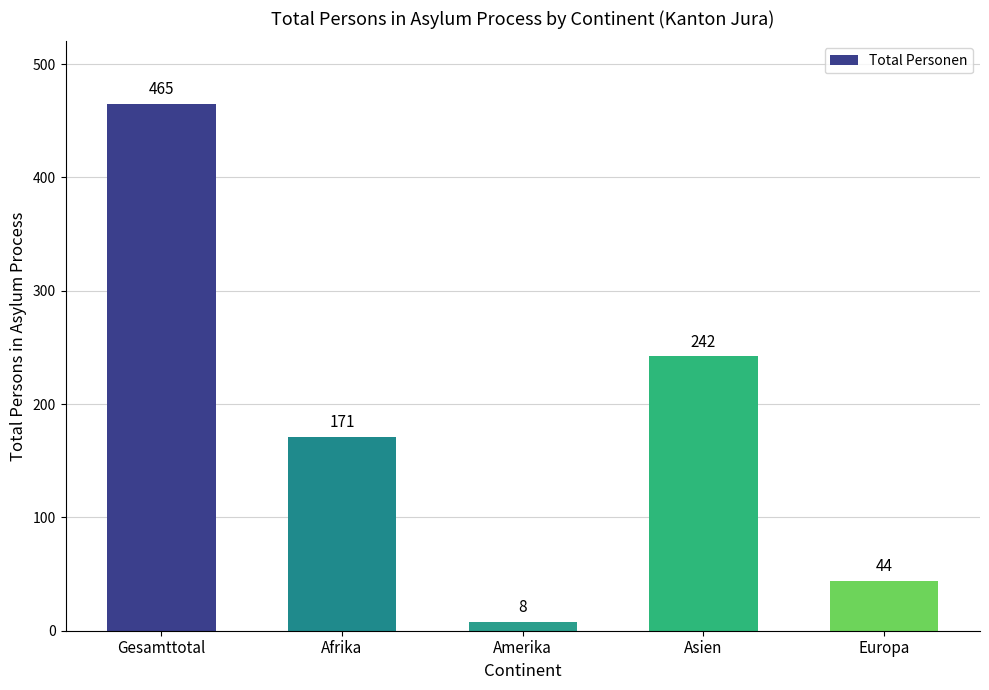

Reading left to right, what are all the values shown in this chart?

465	171	8	242	44